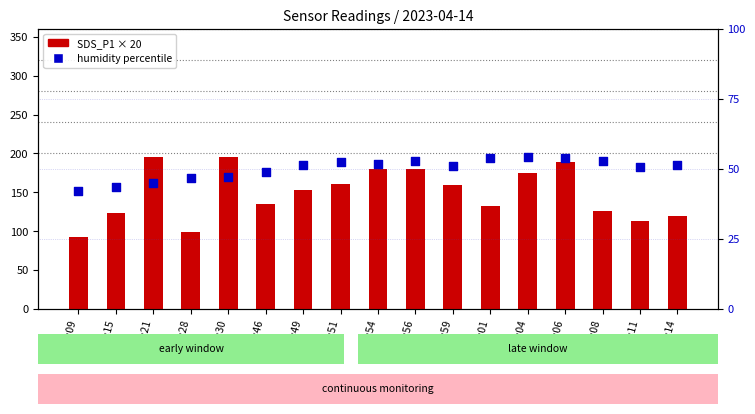

What is the total value across all series at 00:21?

240.4